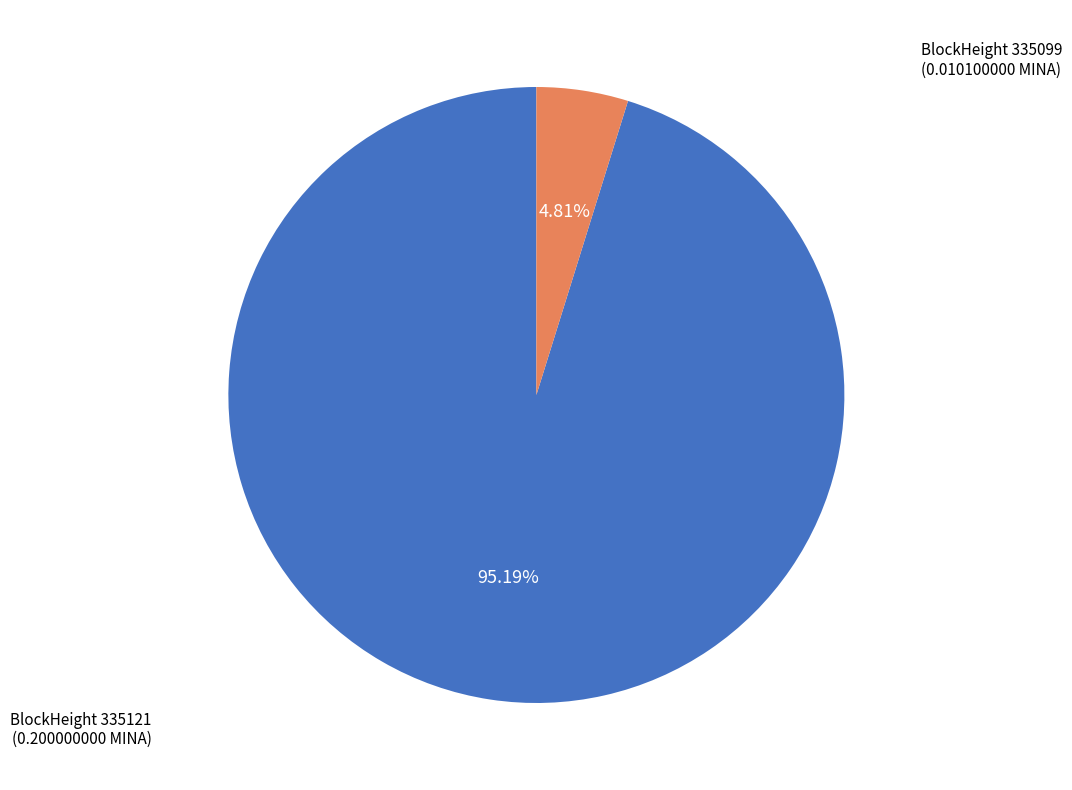

Is there any slice that represents more than half of the pie?

Yes